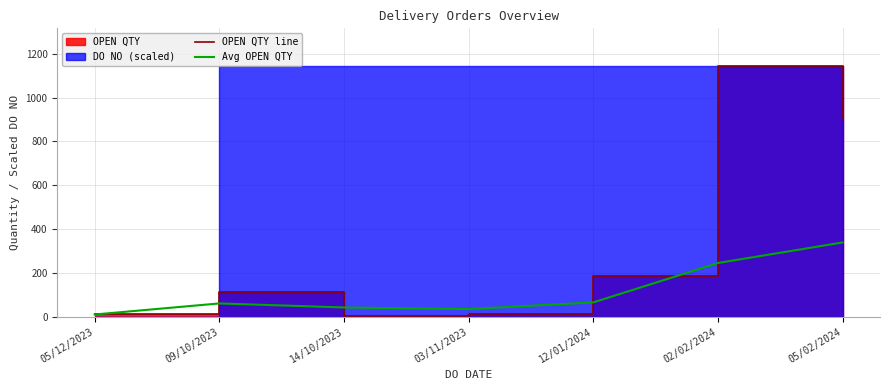

Where is OPEN QTY line nearest to the value 574?

05/02/2024